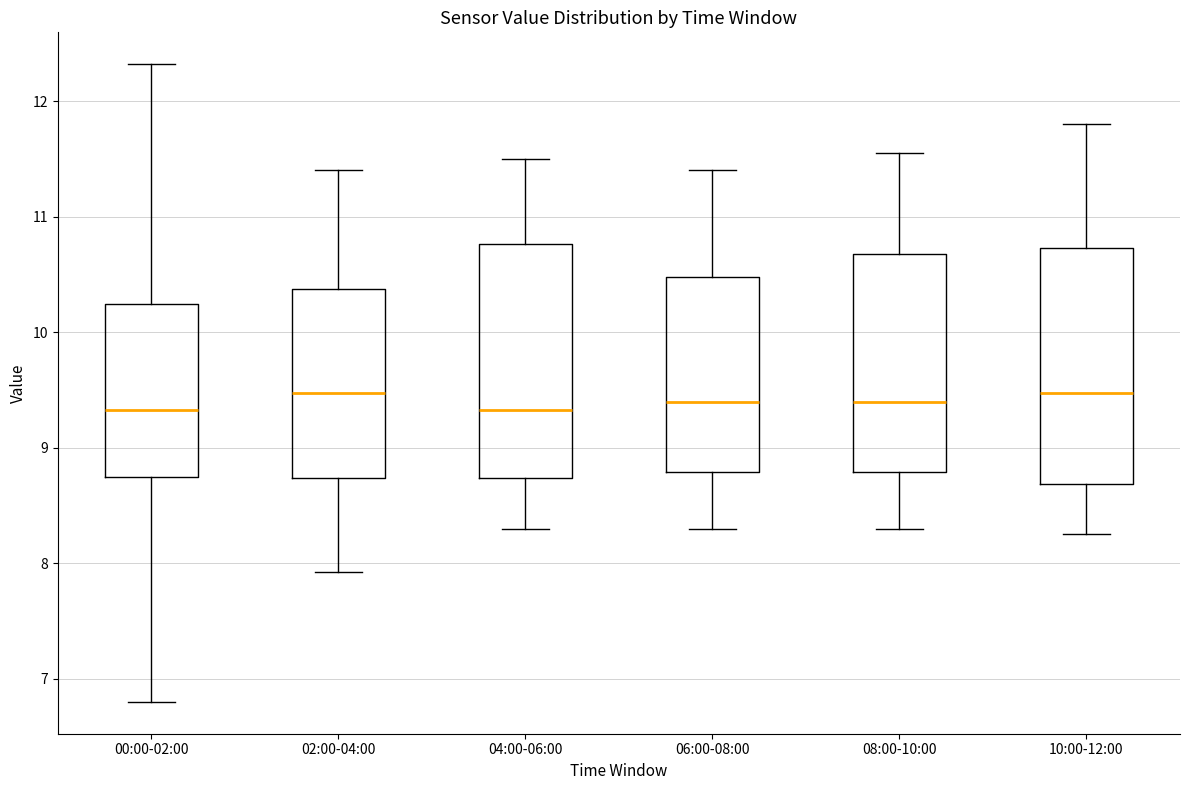

Where is the upper edge of the box for 02:00-04:00 on the y-axis? The values are not printed on the chart, so give them approximately, as read against the axis.

10.4